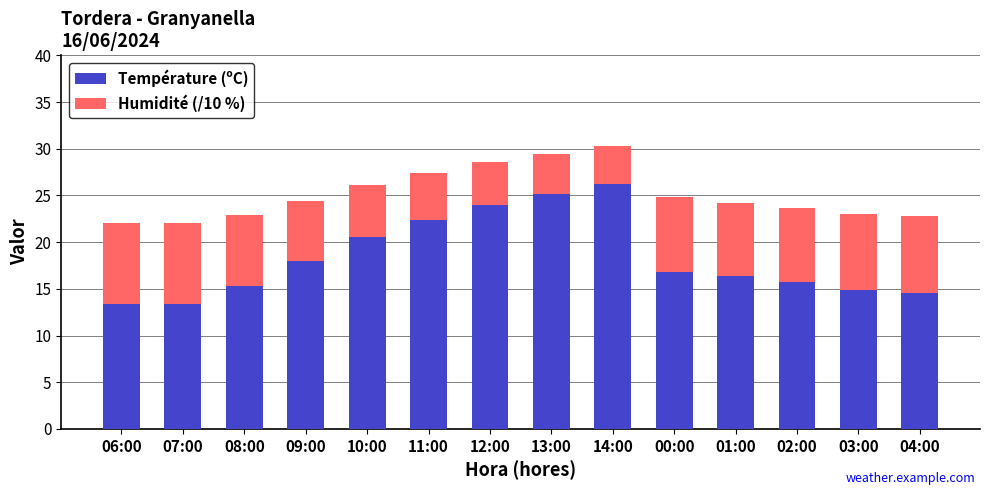

What is the sum of all Température (ºC) values?

256.8